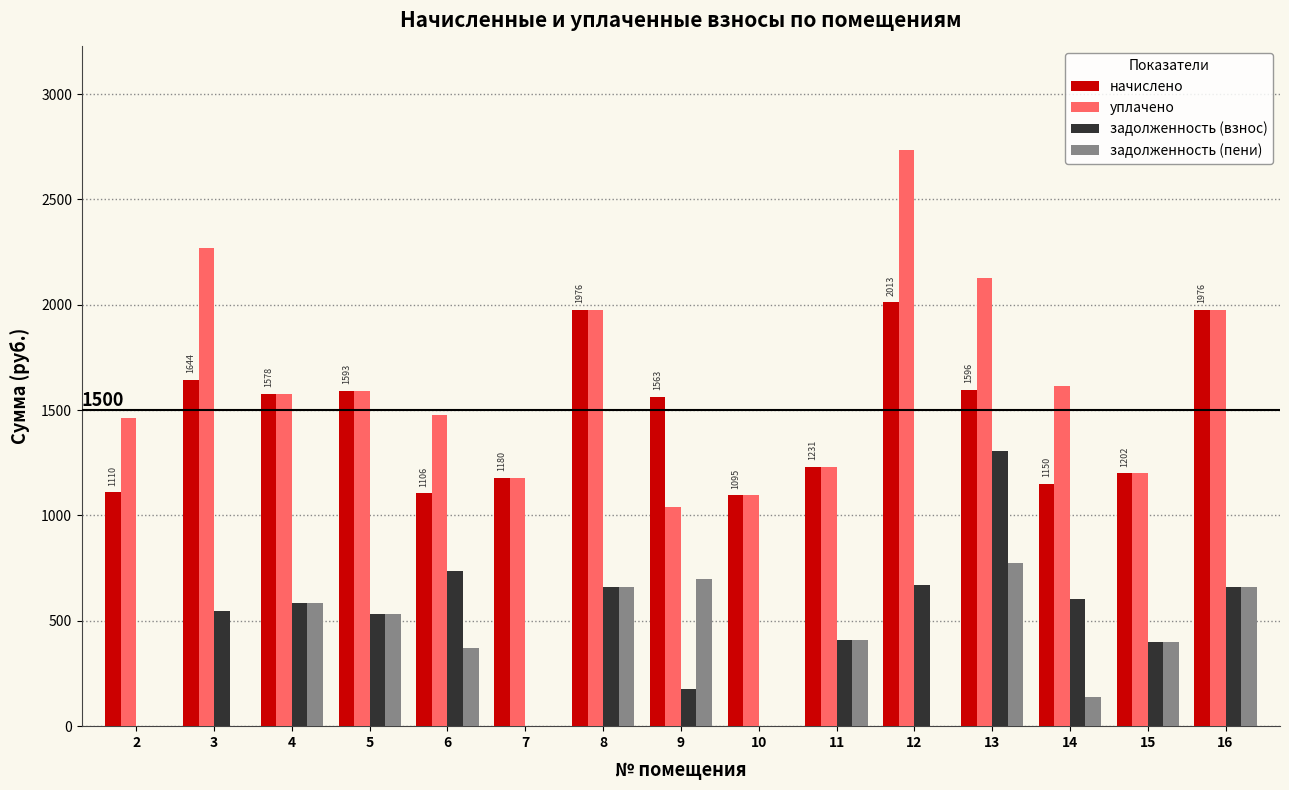

Is it true that задолженность (взнос) equals 221.0 at 5?

False